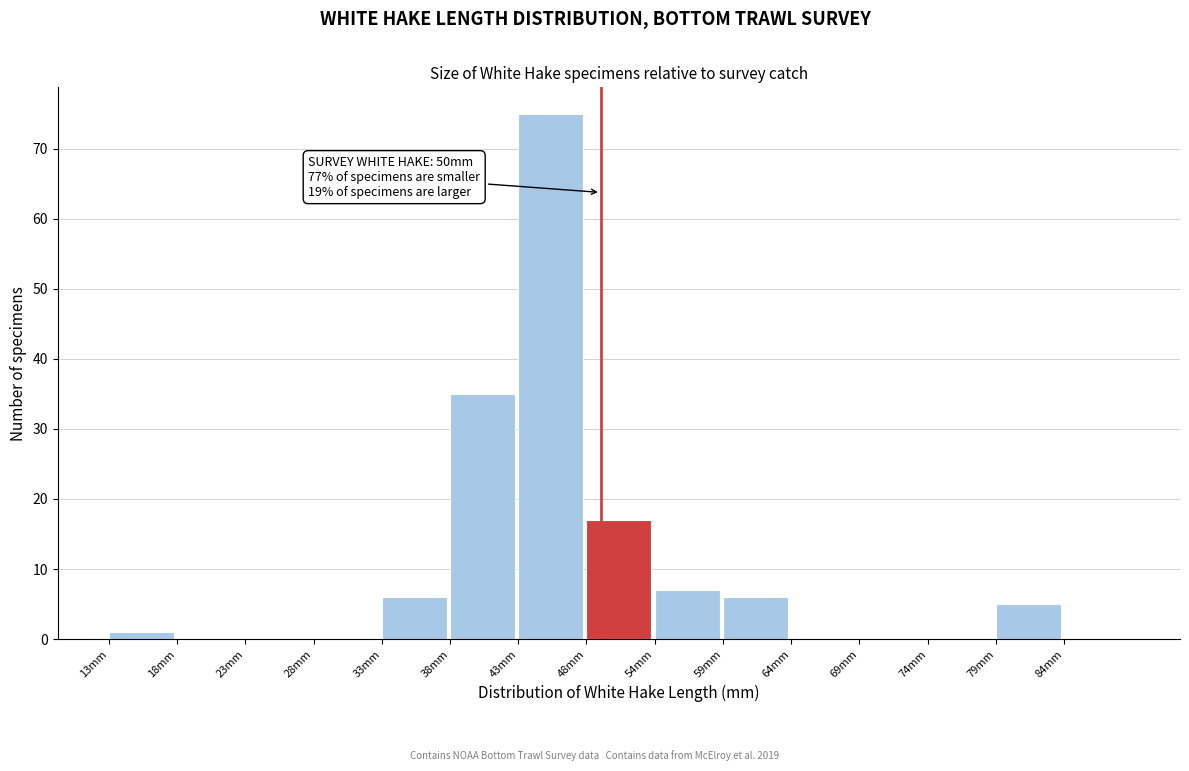

Reading left to right, extract all data points from this chart.

13mm=1	18mm=0	23mm=0	28mm=0	33mm=6	38mm=35	43mm=75	48mm=17	54mm=7	59mm=6	64mm=0	69mm=0	74mm=0	79mm=5	84mm=0